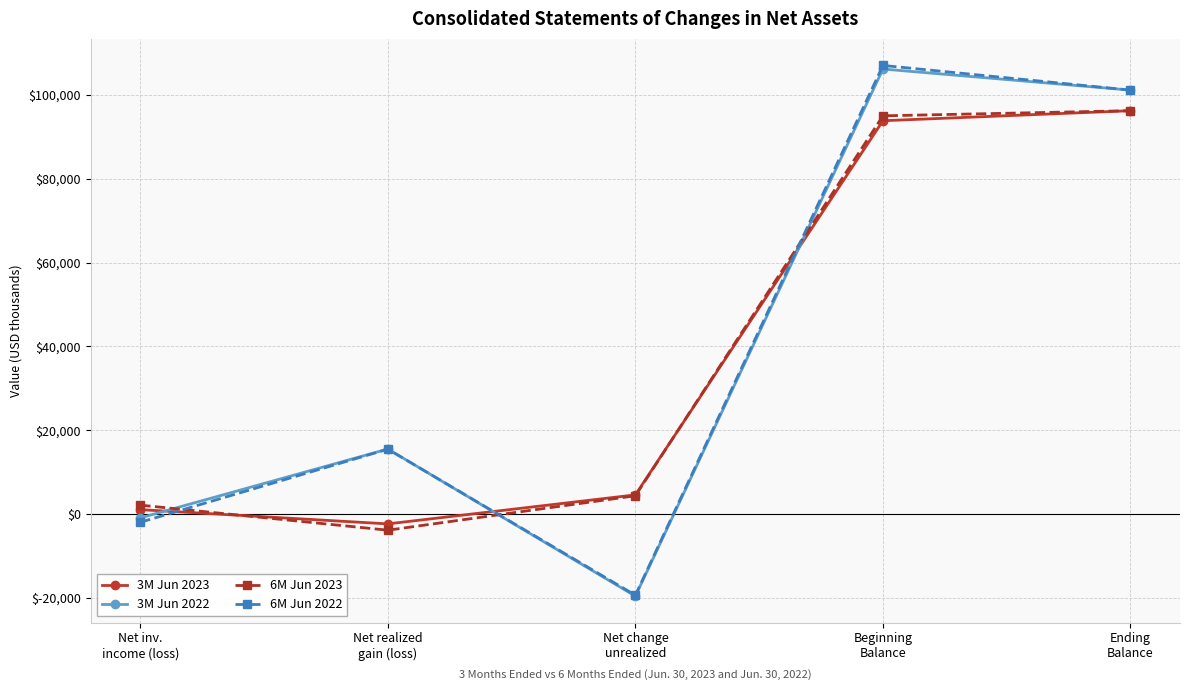

How many categories are shown in the chart?

5